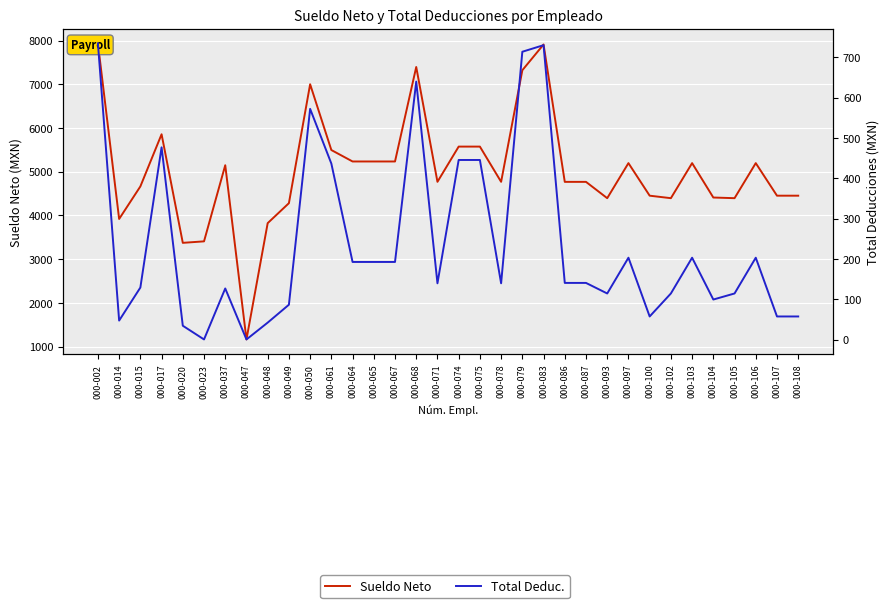

Is this an area chart (filled region under the line)?

No